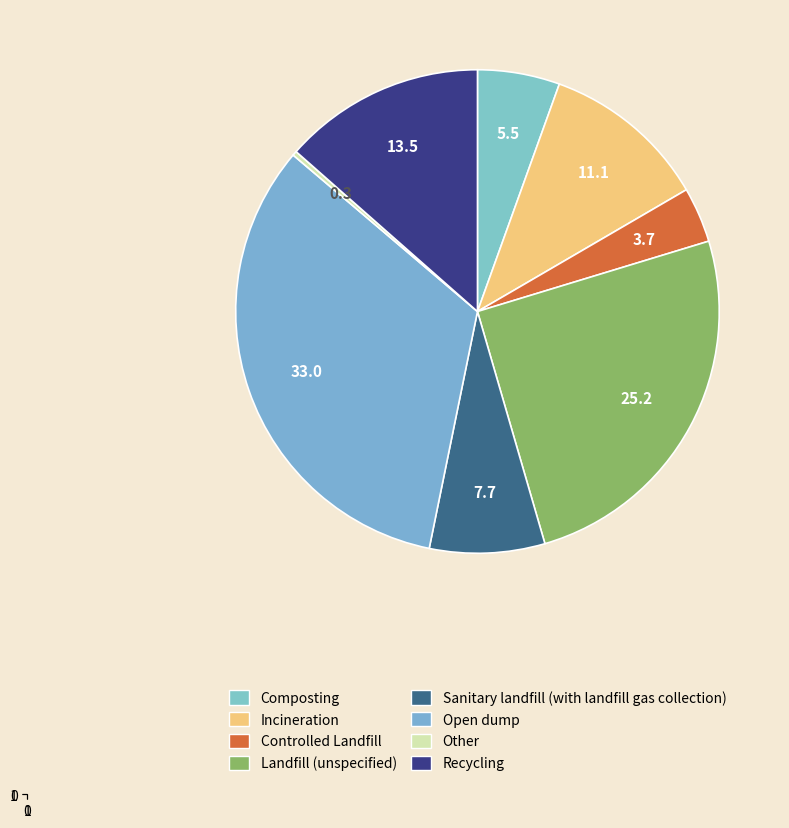

Count the number of slices in the pie.

8